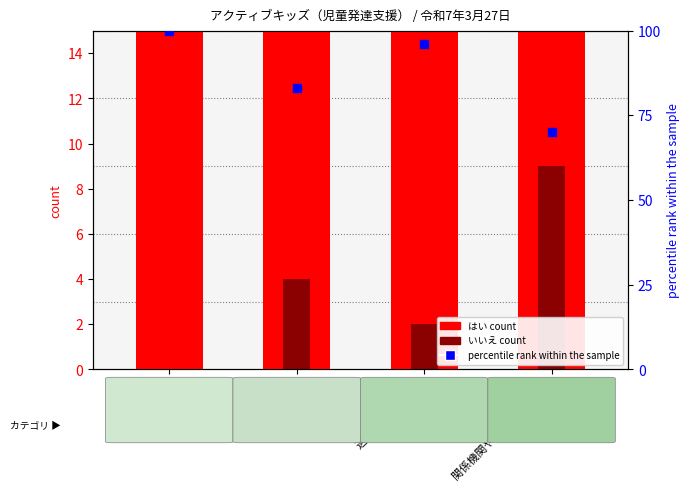

What is the total value across all series at 適切な支援の提供?

153